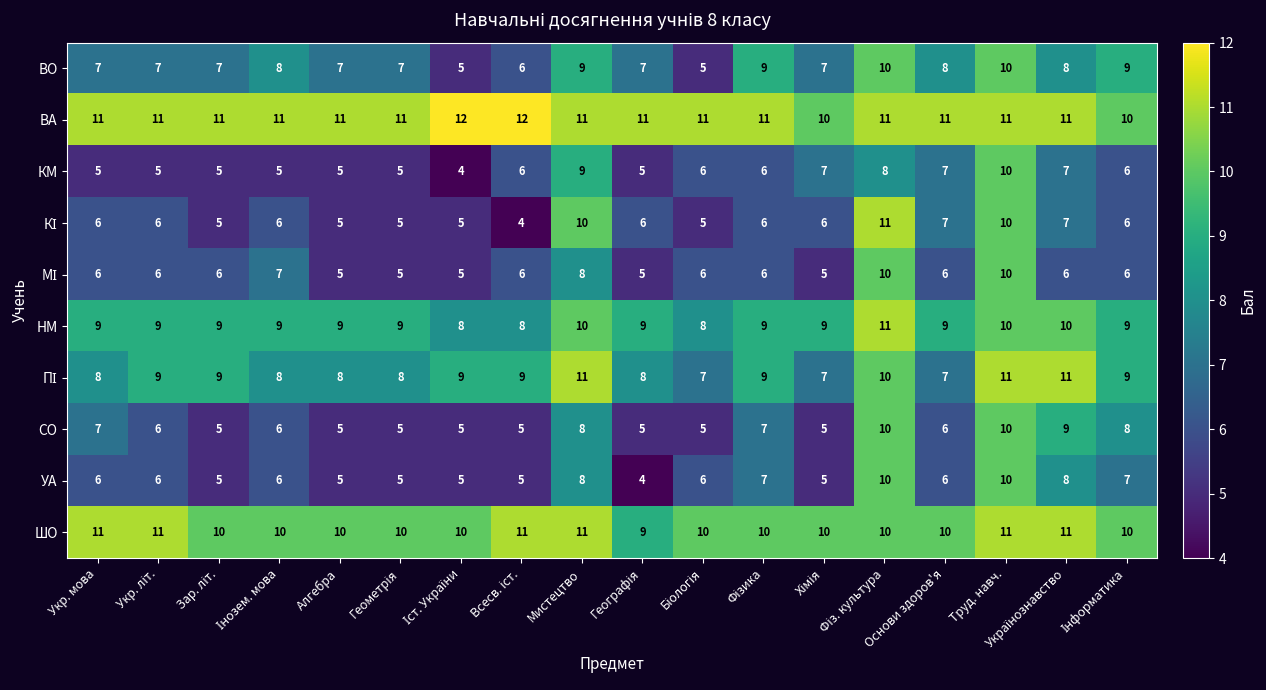

What is the sum of all ВА values?

198